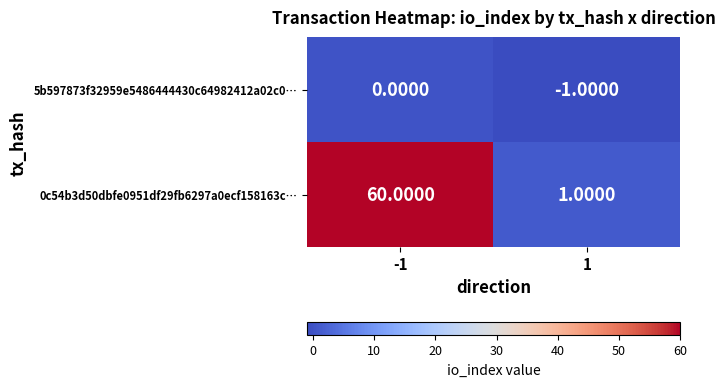

Is the value of 5b597873f32959e5486444430c64982412a02c0… at 1 greater than the value of 0c54b3d50dbfe0951df29fb6297a0ecf158163c… at -1?

No